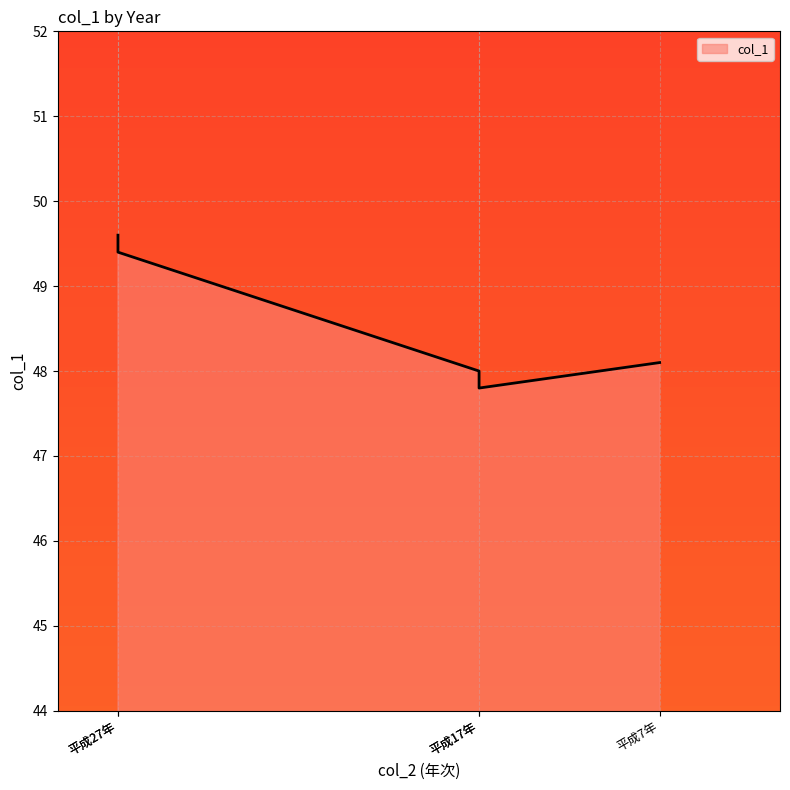

True or false: the data has more than 2 interior local peaks.

False